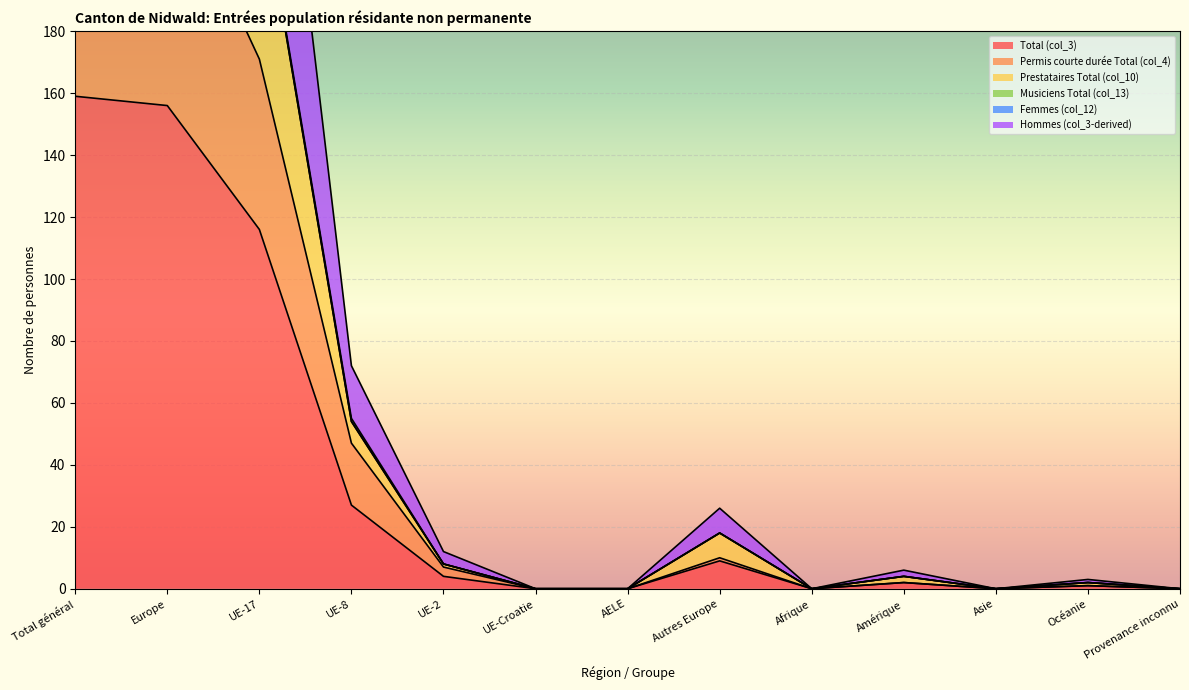

Is it true that Total (col_3) equals 0 at UE-Croatie?

True